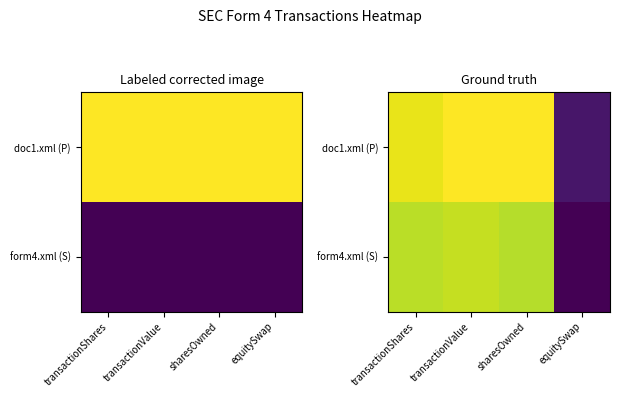

Which series has the largest range (max minus min)?

doc1.xml (P)